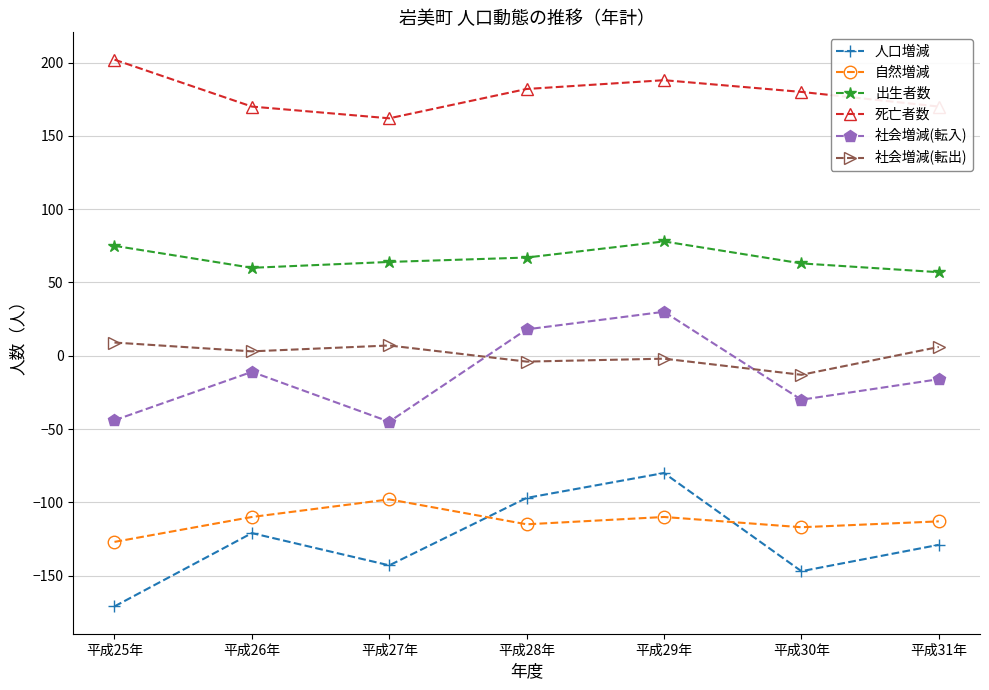

What is the label of the 1st point from the left?

平成25年